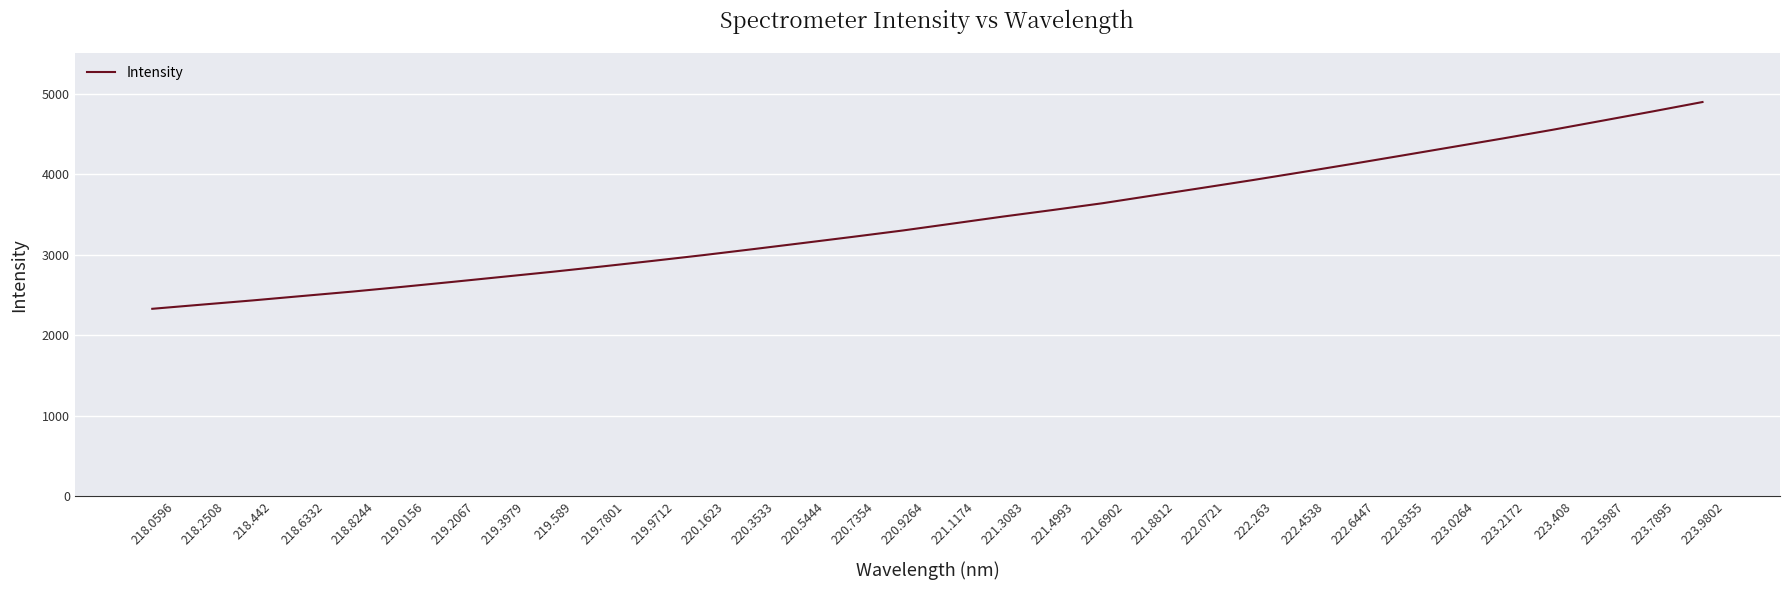

The value at 223.2172 is 6933.4. True or false?

False